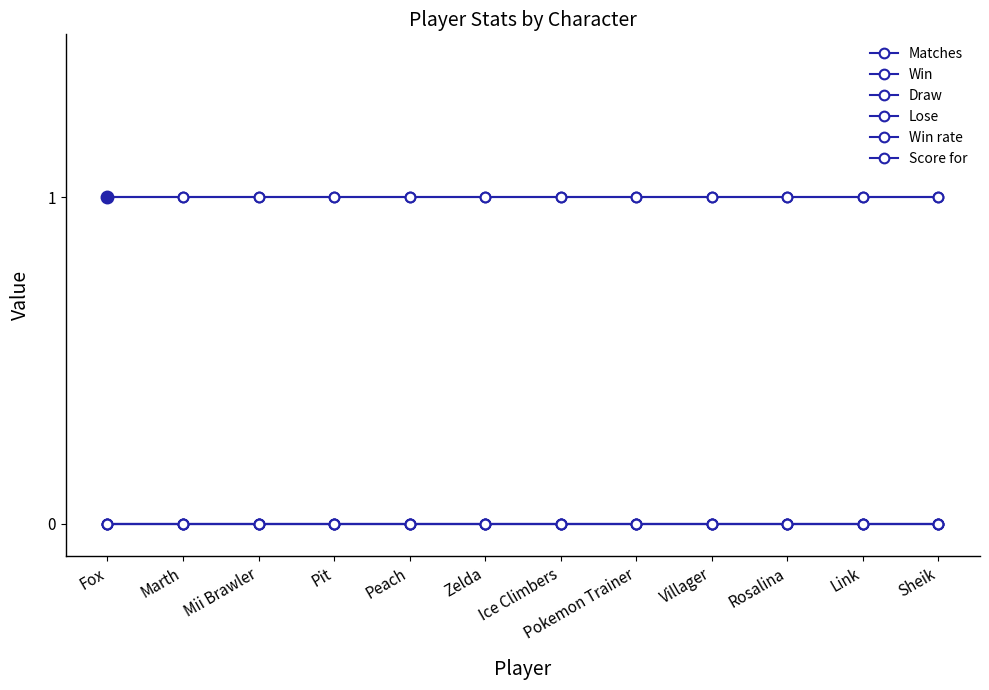

True or false: Win and Matches intersect in this chart.

False